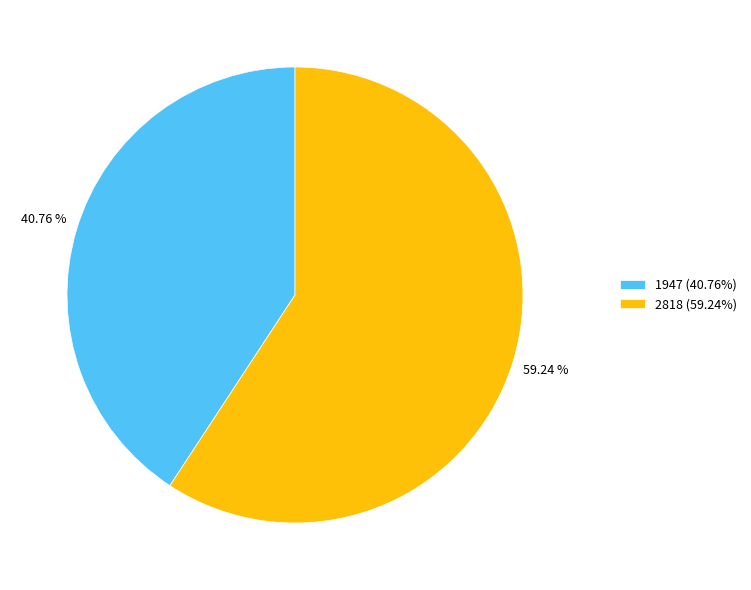

Does 1947 represent more than half of the total?

No